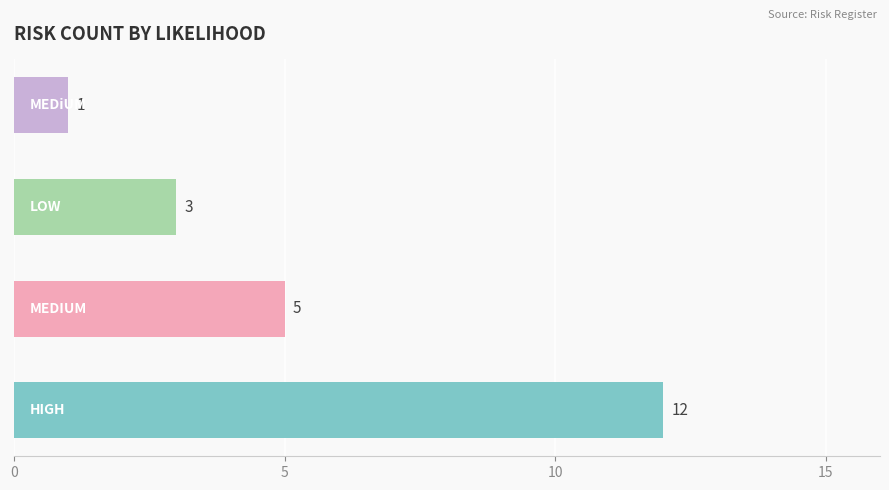

Reading top to bottom, what are all the values shown in this chart?

1	3	5	12